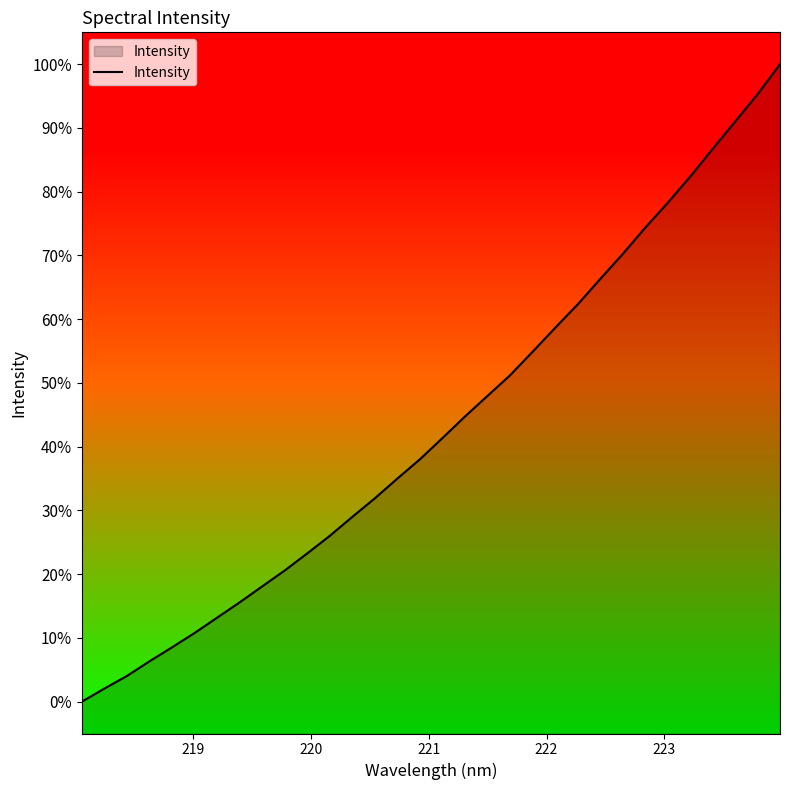

What is the difference between the maximum and minimum values?

100.0